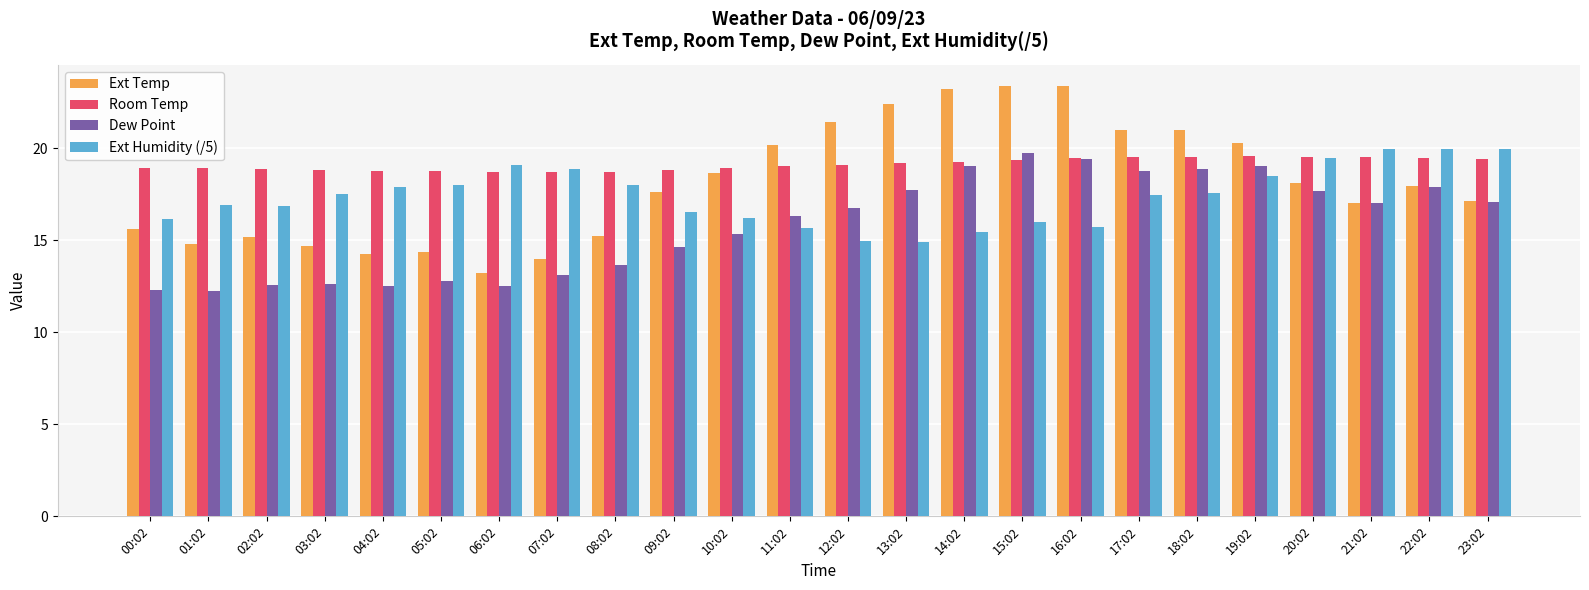

How many groups of bars are there?

24